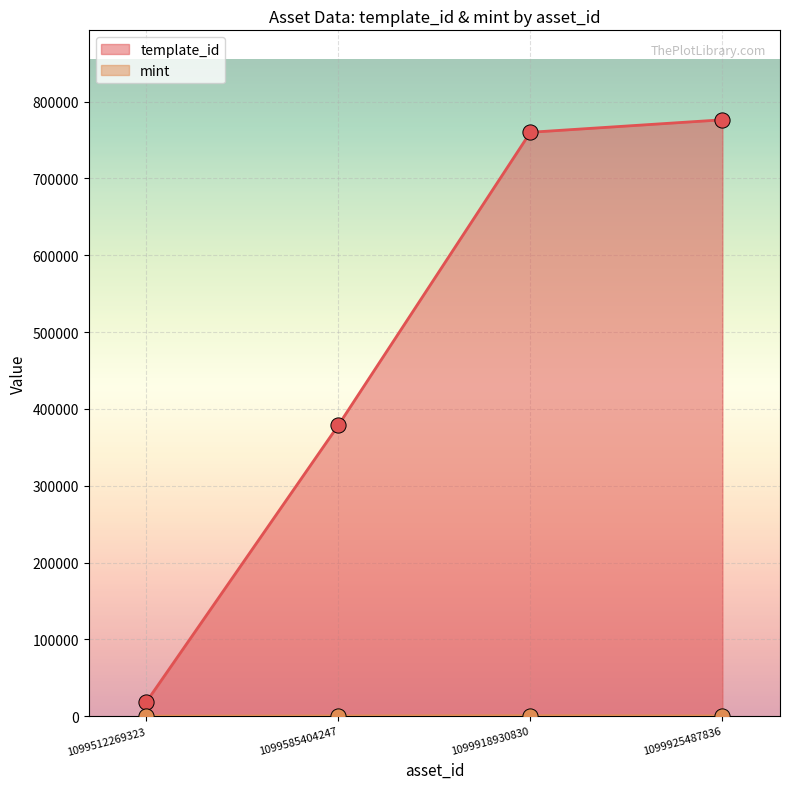

Which series has the largest total across all categories?

template_id